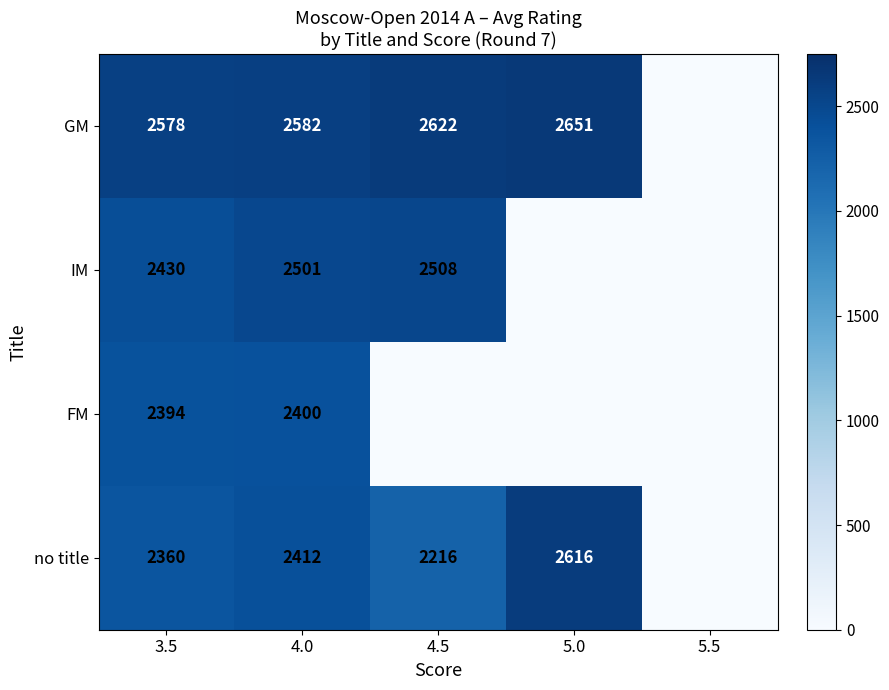

At which label does no title first exceed 2359?

3.5